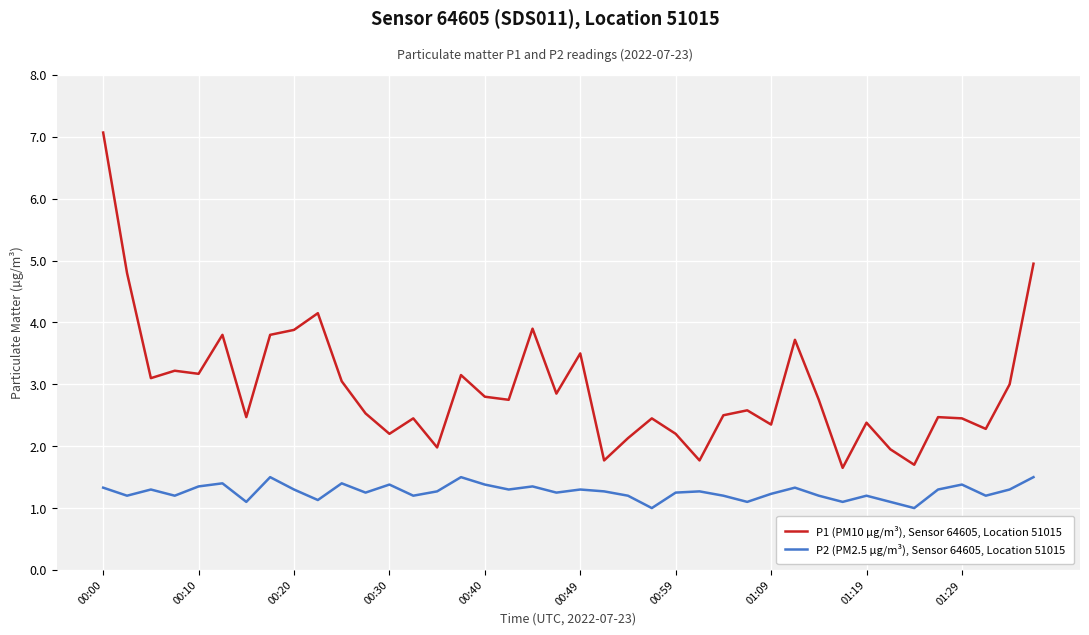

True or false: P1 (PM10 µg/m³), Sensor 64605, Location 51015 has more than 1 points higher than both neighbors.

True